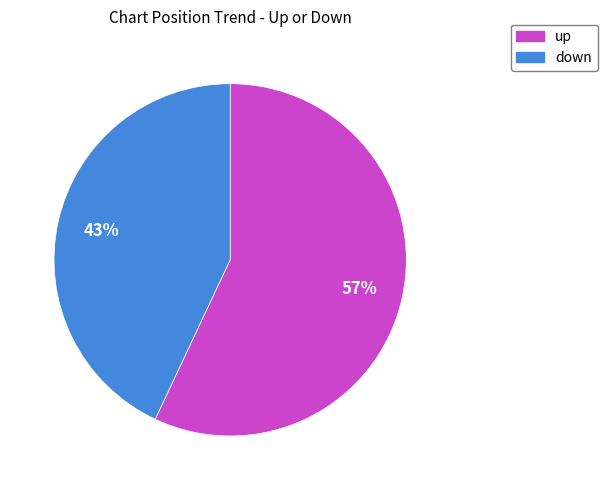

Which has a higher value, down or up?

up